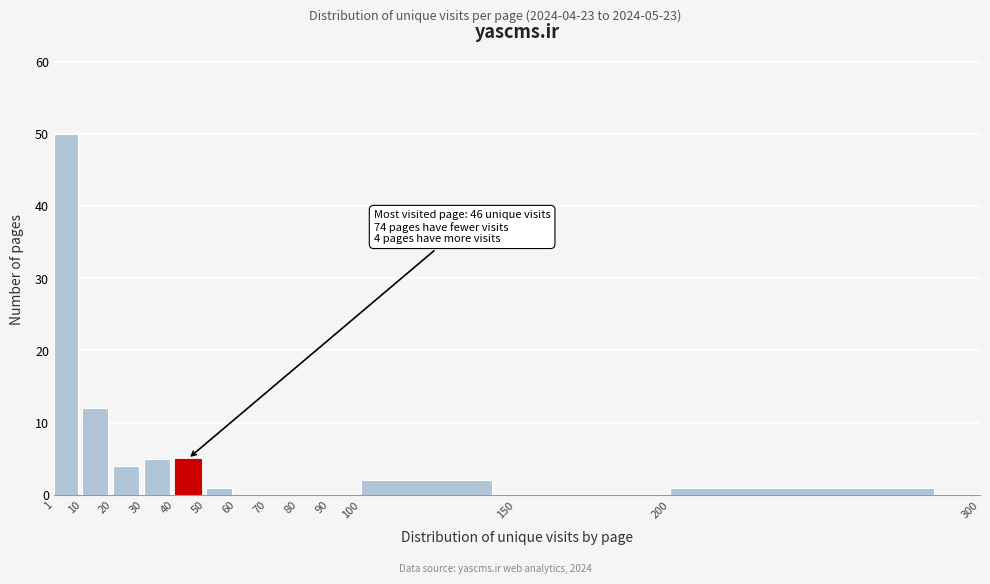

Which range on the x-axis has the tallest bar?

1 to 10